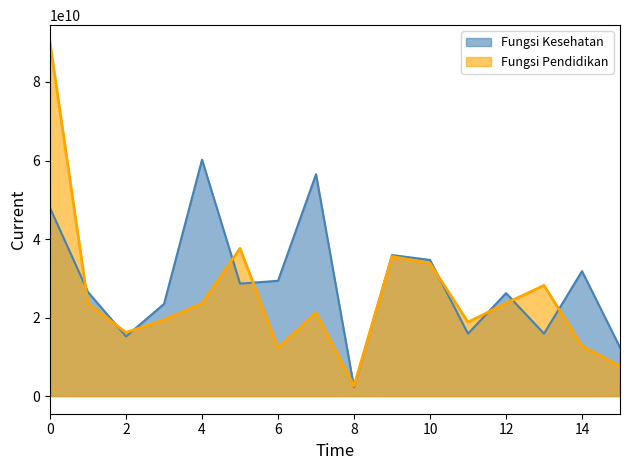

True or false: Fungsi Pendidikan has a value of 11676235769 at Kota BANDAR LAMPUNG.

False